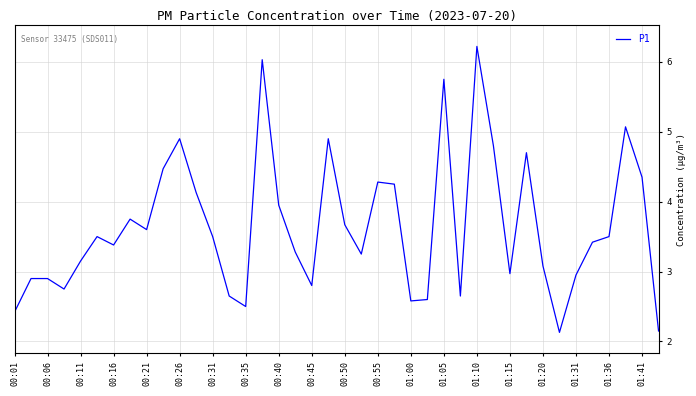

What is the sum of all values?

145.8